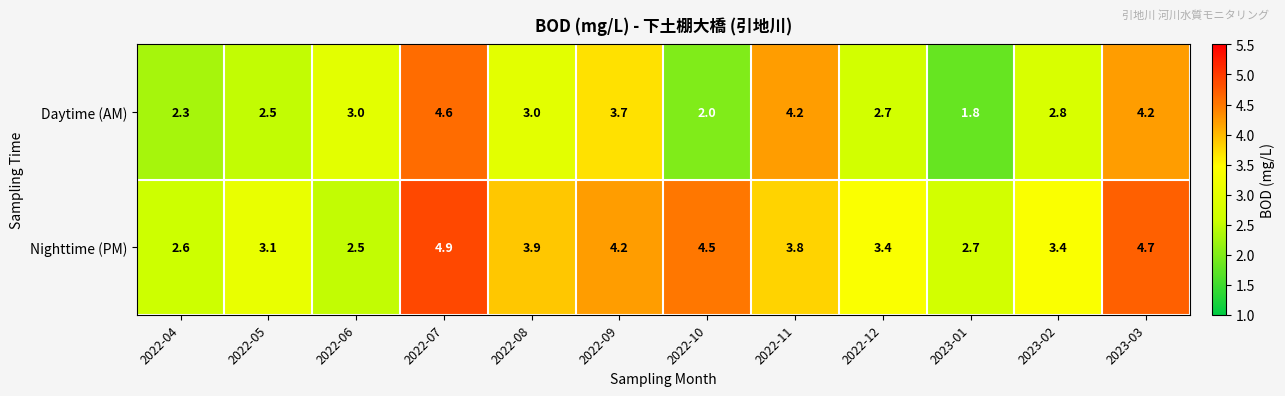

The value of Nighttime (PM) at 2022-10 is 7.4. True or false?

False